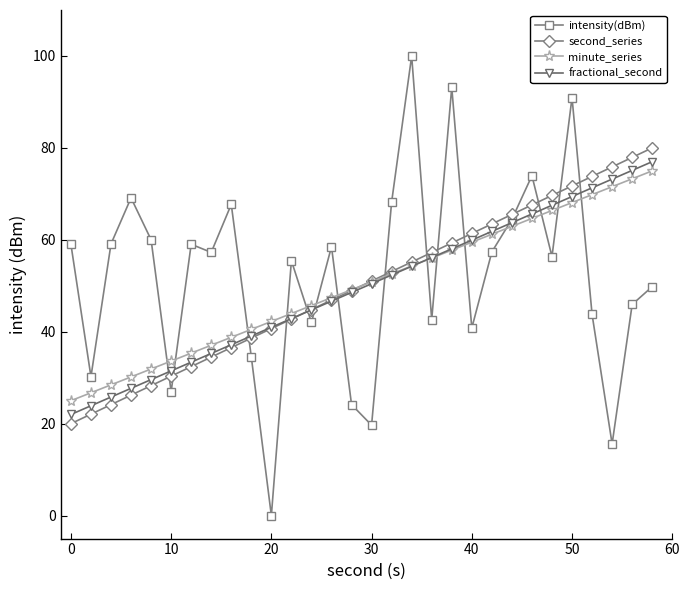

Rank the series by their maximum value, from highest to lowest.

intensity(dBm), second_series, fractional_second, minute_series